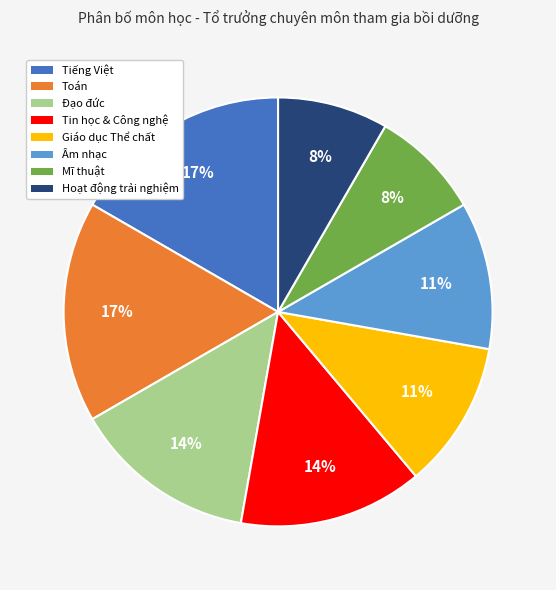

To the nearest percent, what is the combined percentage of Giáo dục Thể chất and Đạo đức?

25%